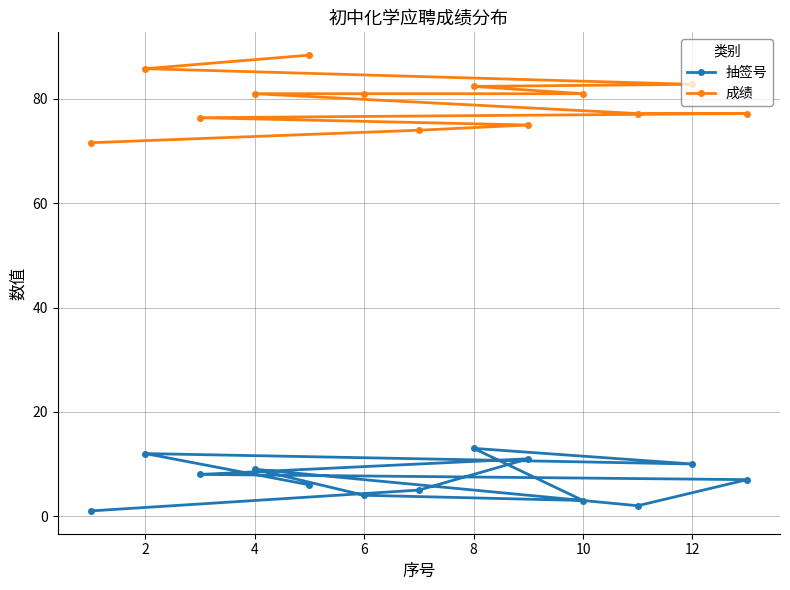

Which series has the largest total across all categories?

成绩